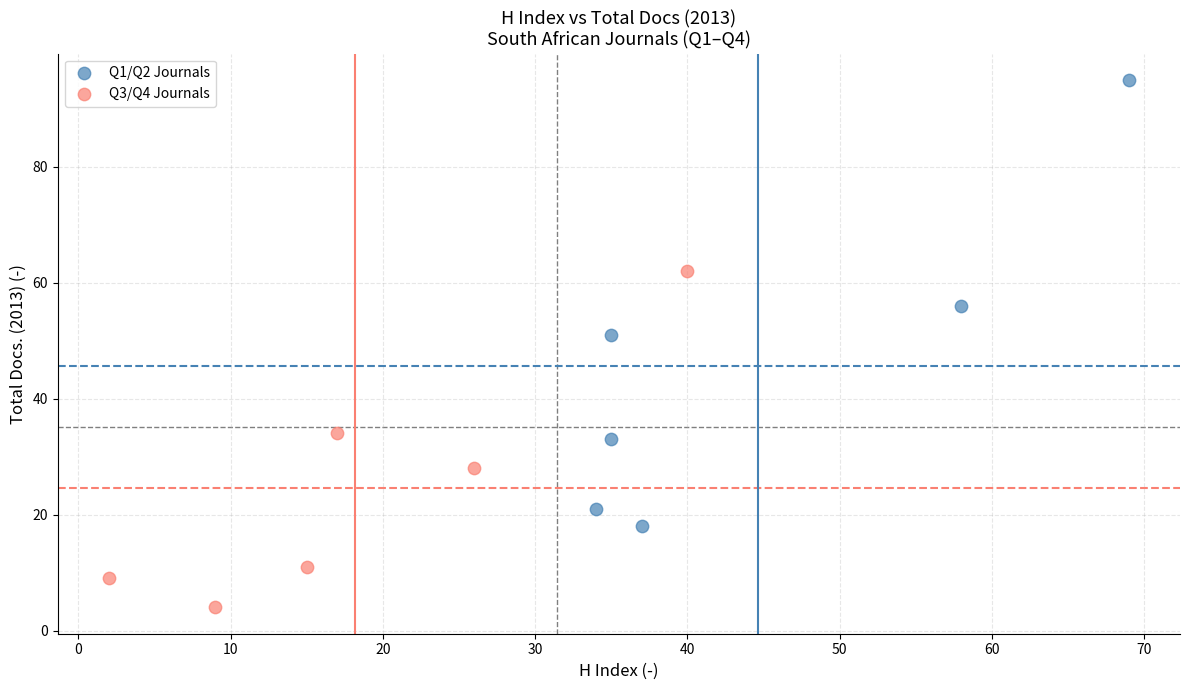

Which series has the widest spread of Y values?

Q1/Q2 Journals